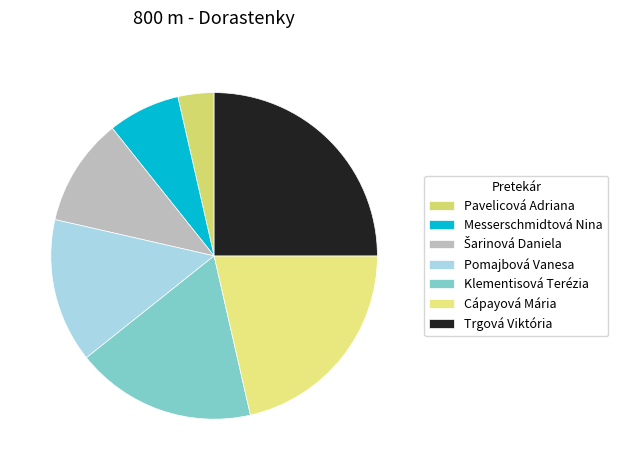

True or false: Messerschmidtová Nina accounts for 17% of the total.

False